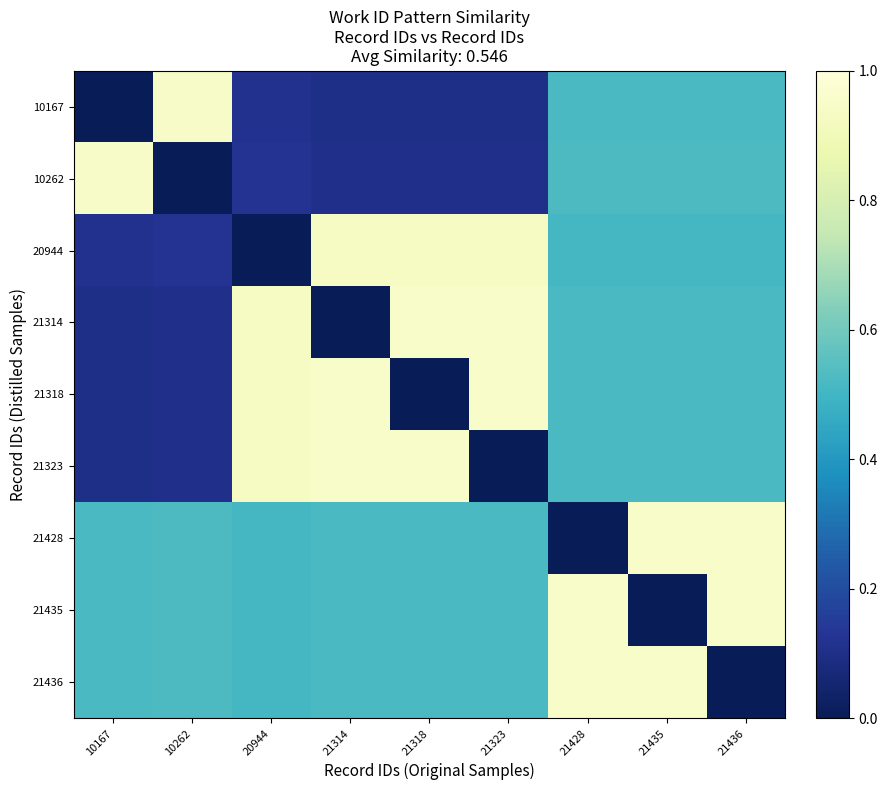

At how many categories does at least one series exceed 0?

9